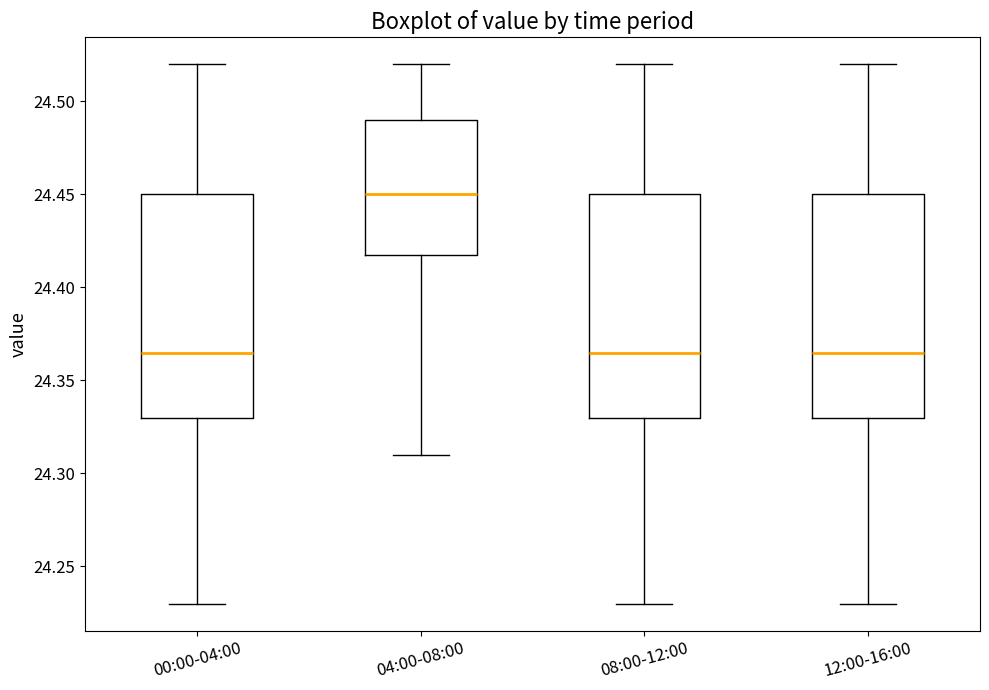

Where is the upper edge of the box for 12:00-16:00 on the y-axis? The values are not printed on the chart, so give them approximately, as read against the axis.

24.450